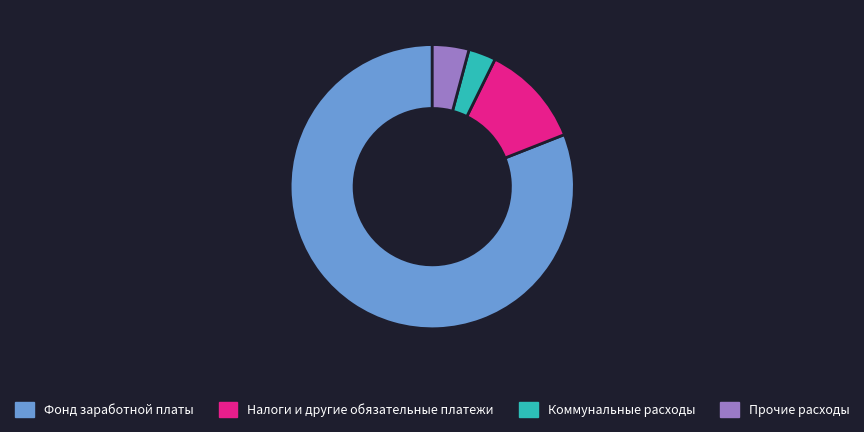

The Фонд заработной платы slice represents 81% of the pie. True or false?

True